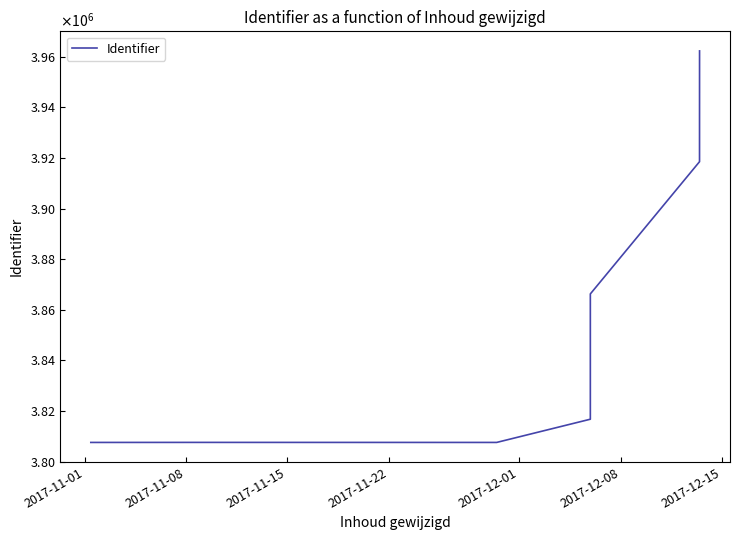

What is the smallest value displayed?

3807568